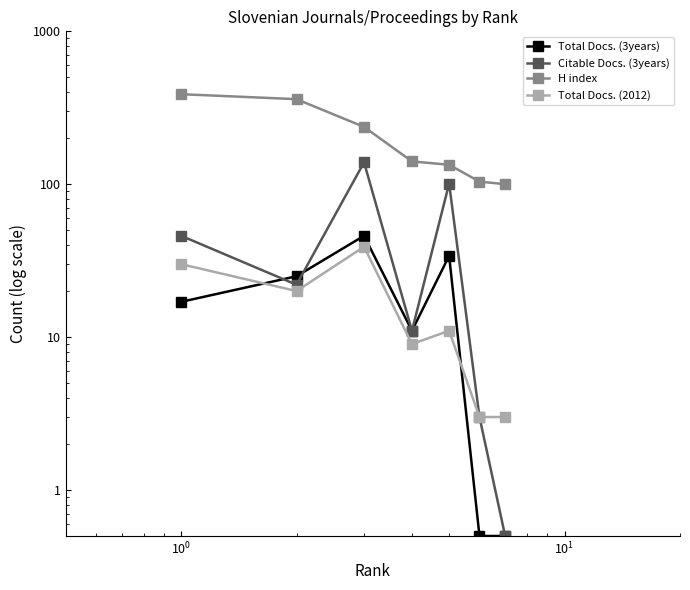

Is the value of H index at $\mathdefault{10^{0}}$ greater than the value of Total Docs. (2012) at $\mathdefault{10^{1}}$?

Yes